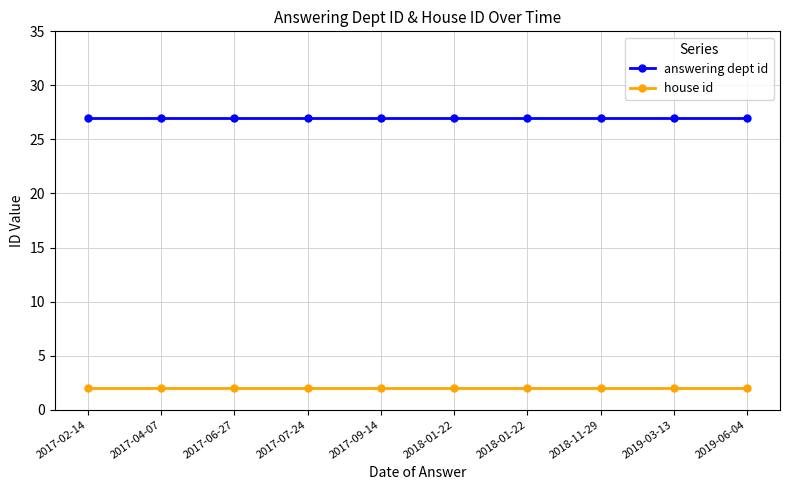

Reading left to right, what are all the values shown in this chart?

answering dept id: 27	27	27	27	27	27	27	27	27	27
house id: 2	2	2	2	2	2	2	2	2	2